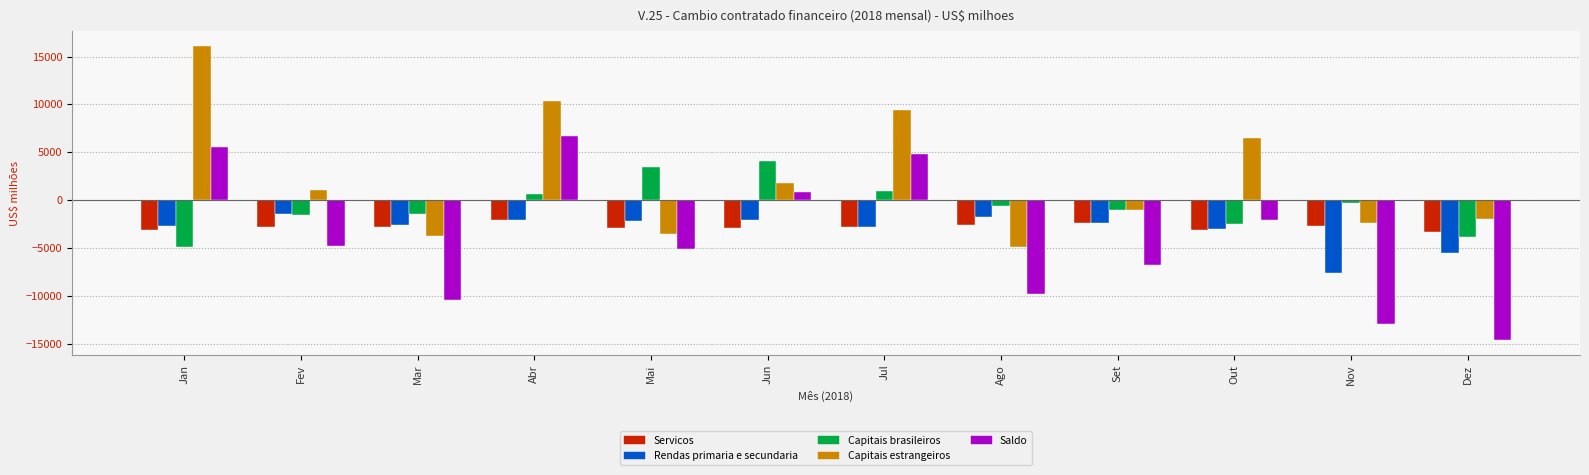

What is the difference between the Capitais estrangeiros values at Jan and Ago?

21027.2